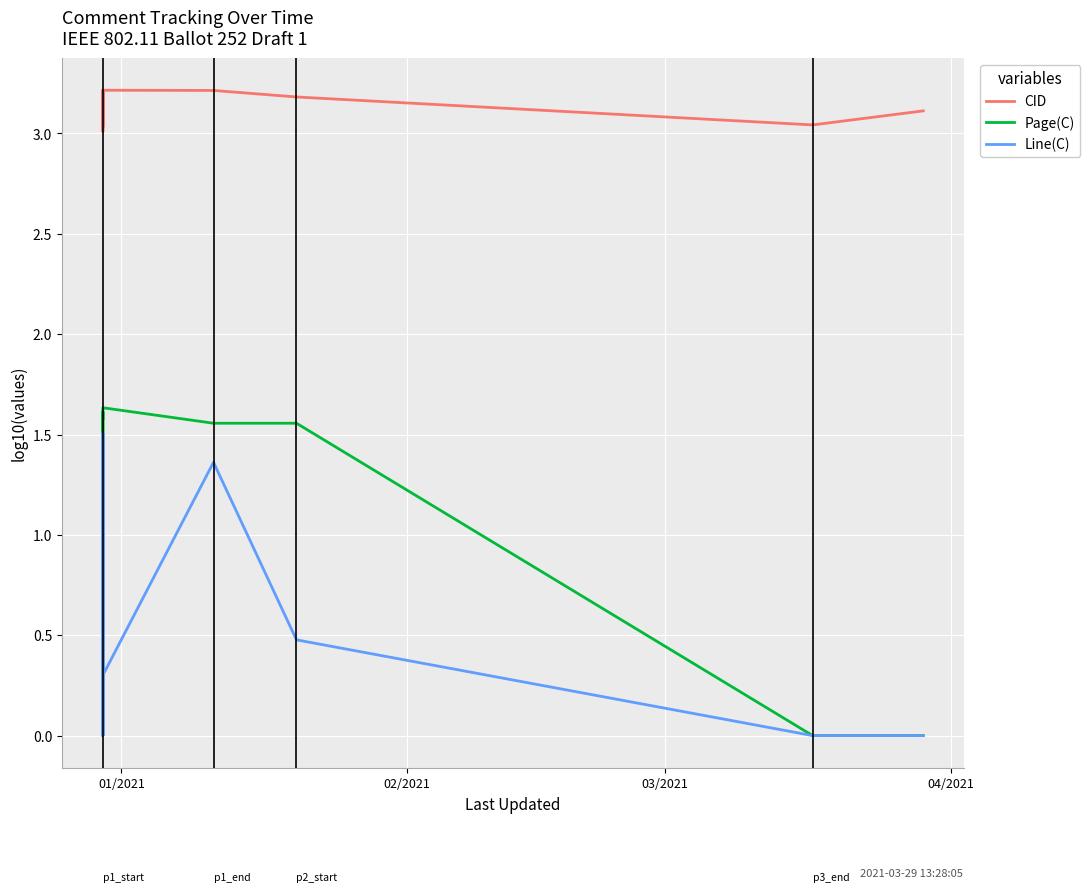

Which series has the largest total across all categories?

CID